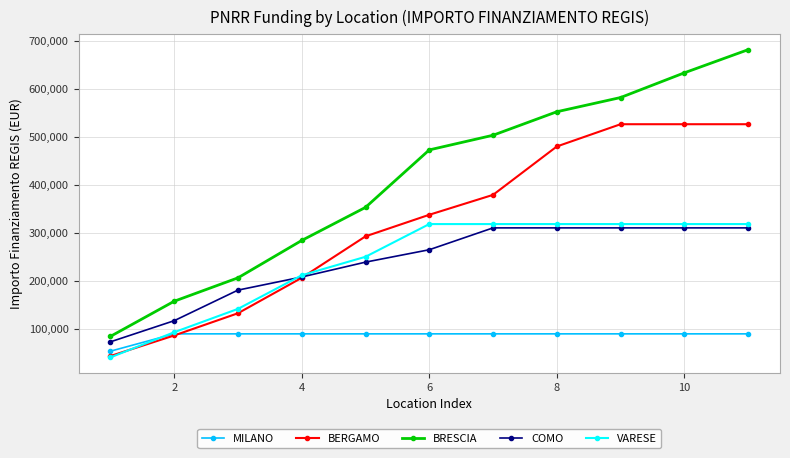

Which series has the widest spread of values?

BRESCIA